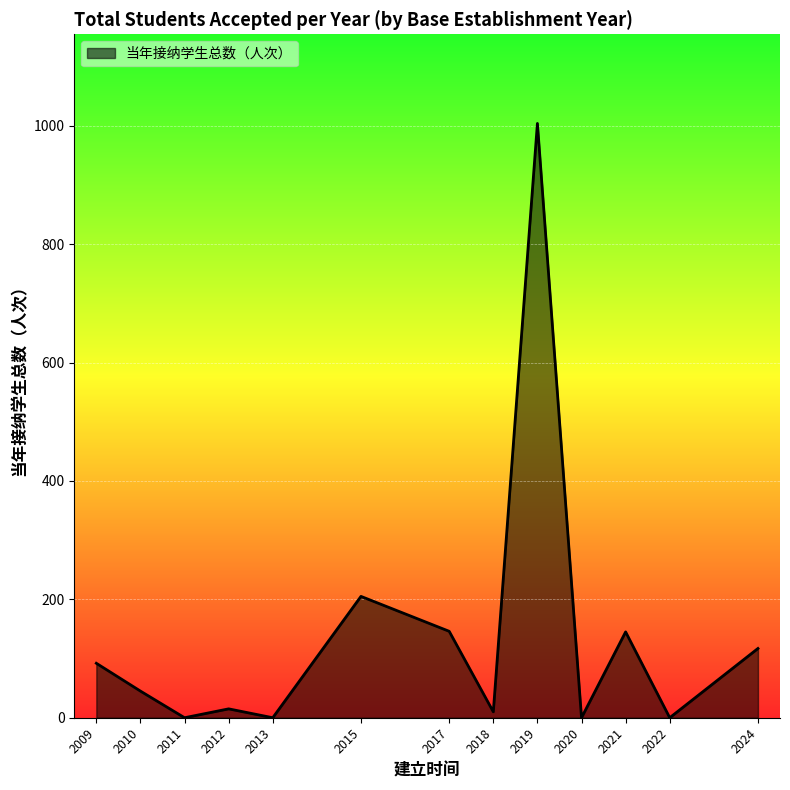

What is the greatest value displayed?

1004